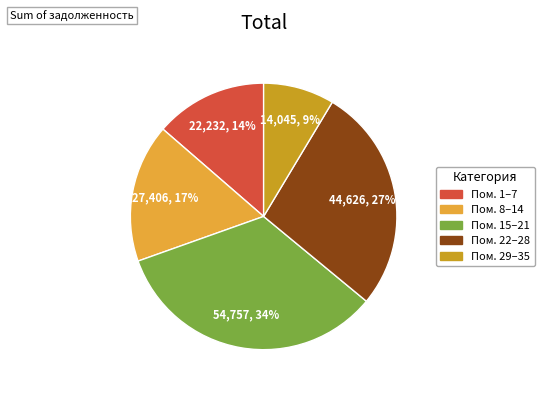

How many segments does this pie chart have?

5